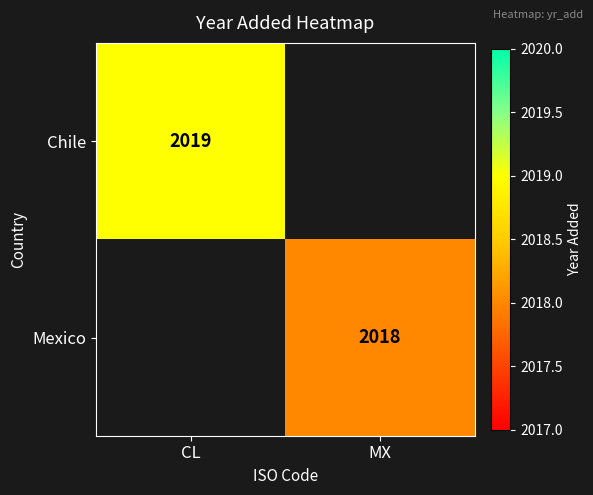

Is it true that Mexico equals 681.3 at MX?

False